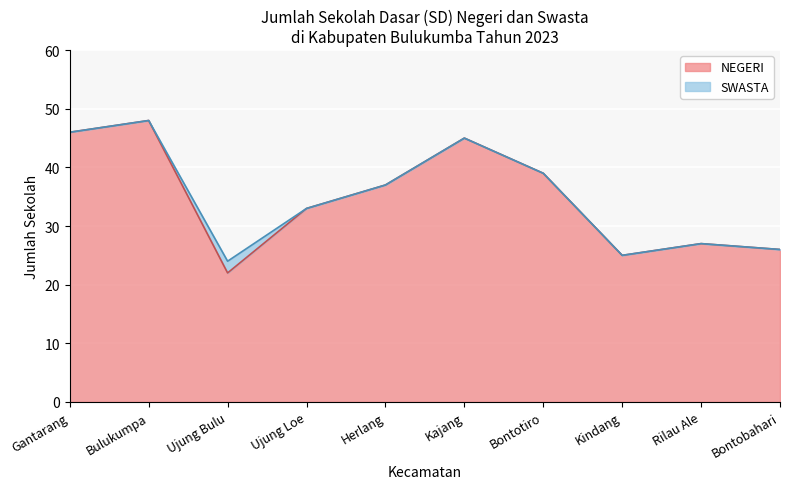

True or false: the data shows 14 at Ujung Bulu.

False